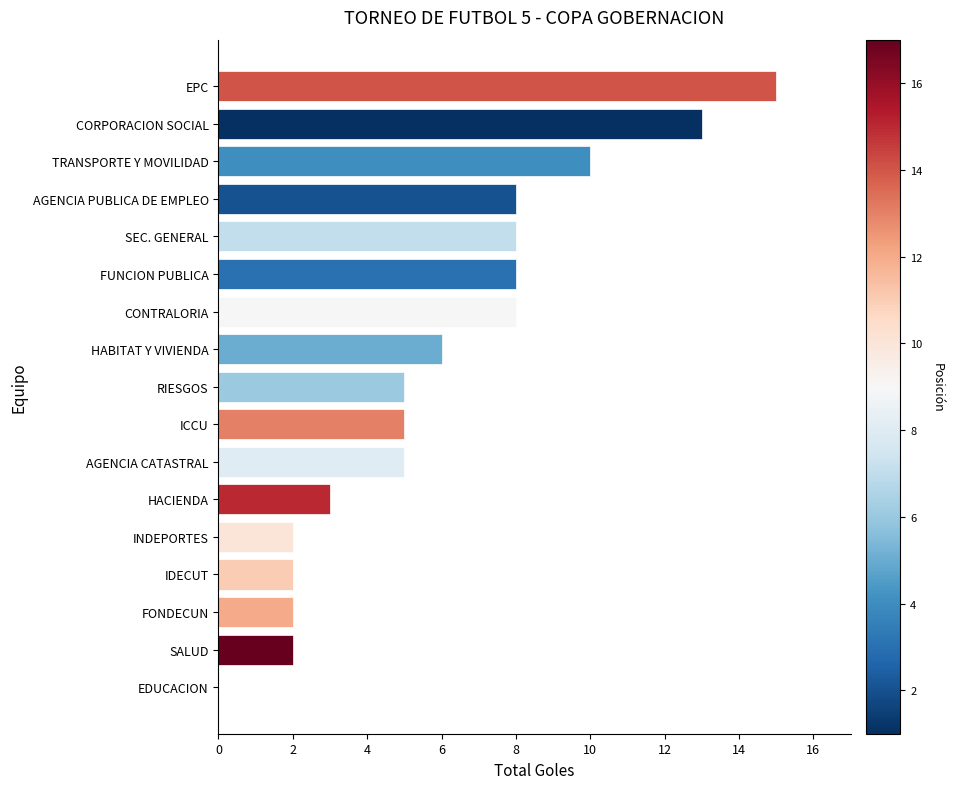

What is the maximum value shown in the chart?

15